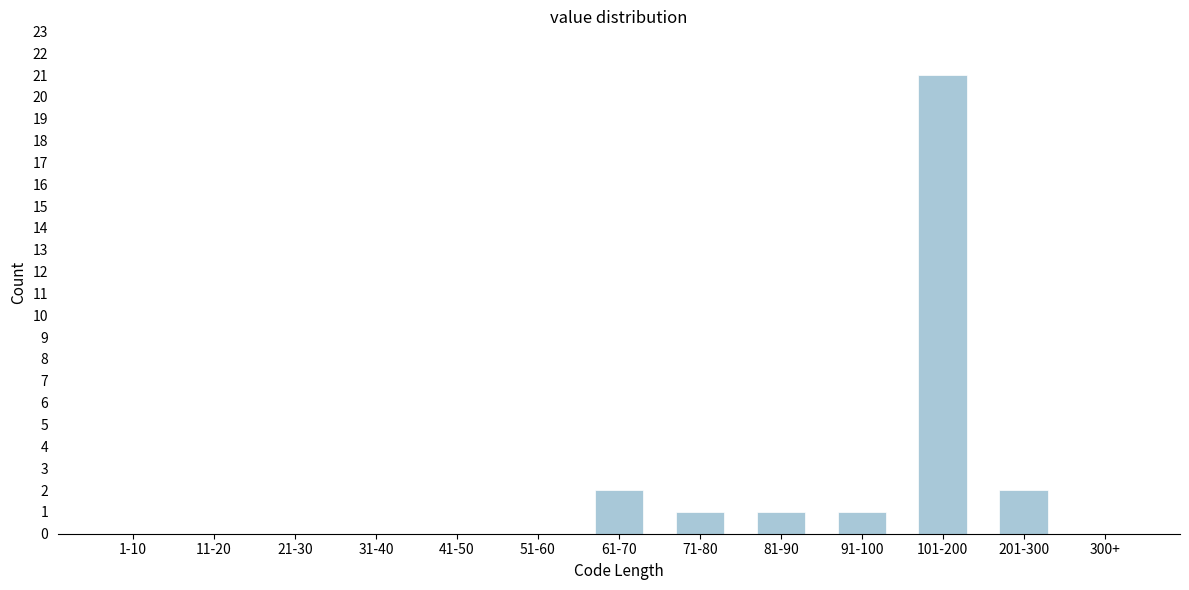

Reading left to right, what are all the values shown in this chart?

1-10=0	11-20=0	21-30=0	31-40=0	41-50=0	51-60=0	61-70=2	71-80=1	81-90=1	91-100=1	101-200=21	201-300=2	300+=0